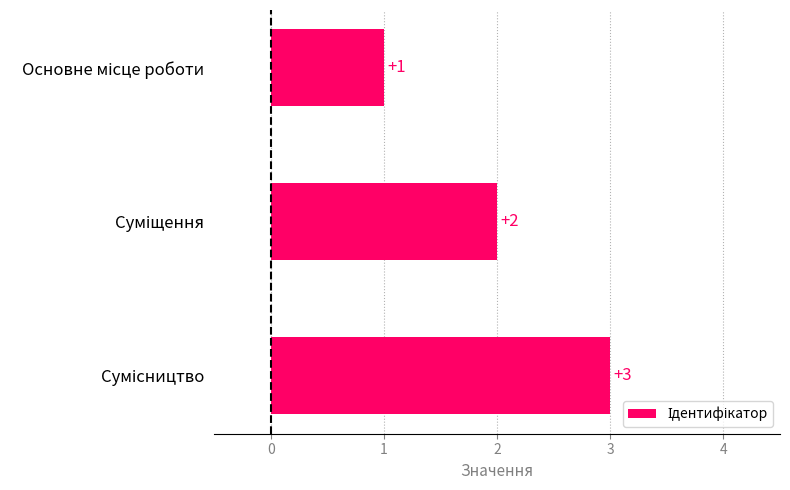

Count the values in the range 1 to 3.

3